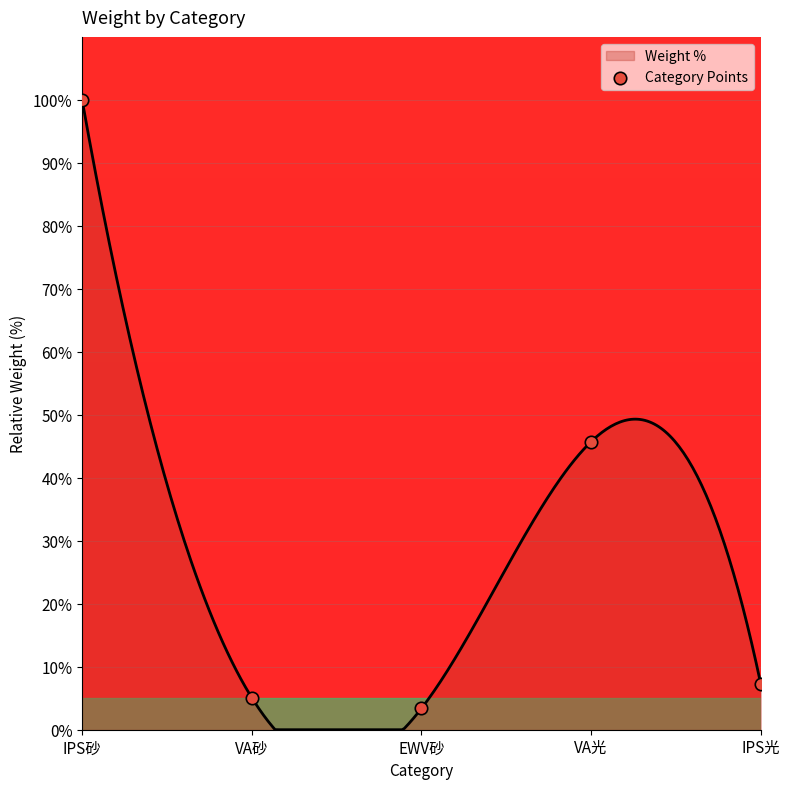

Between VA光 and VA砂, which is larger?

VA光